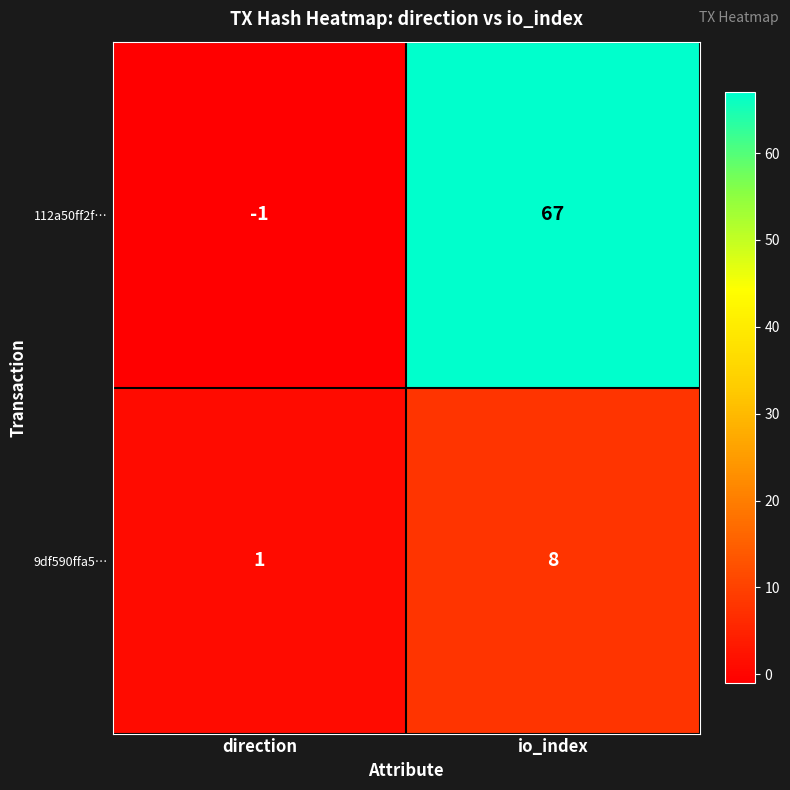

Reading right to left, transcribe all the data shown in this chart.

112a50ff2f…: 67	-1
9df590ffa5…: 8	1